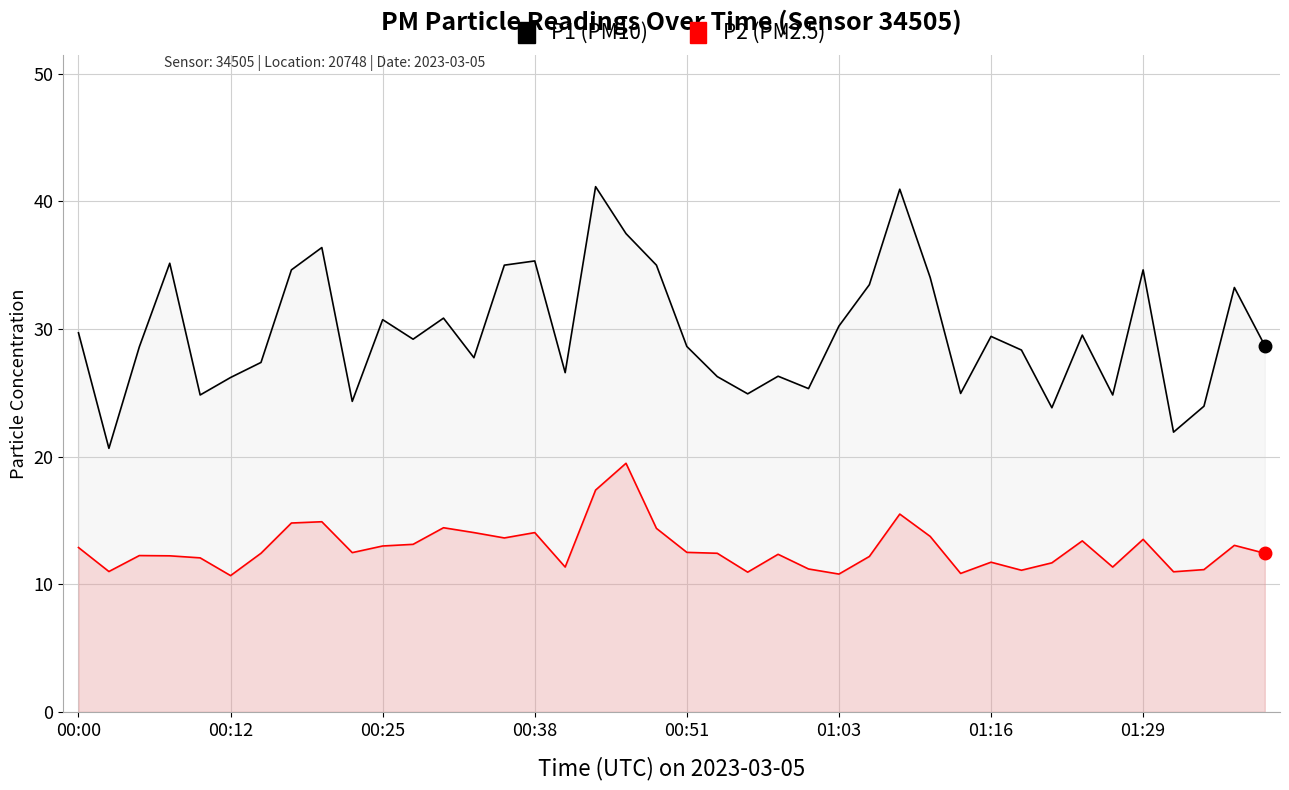

True or false: P1 and P2 intersect in this chart.

False